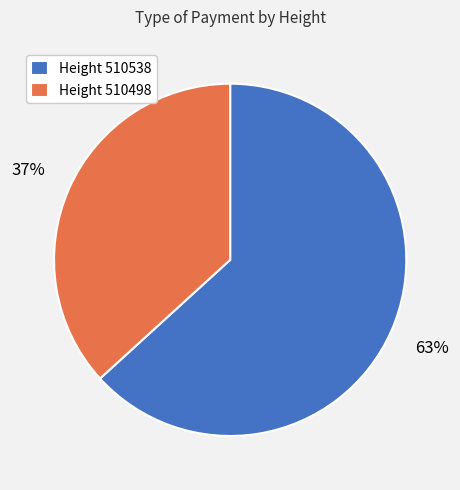

Which category has the biggest portion of the pie?

Height 510538